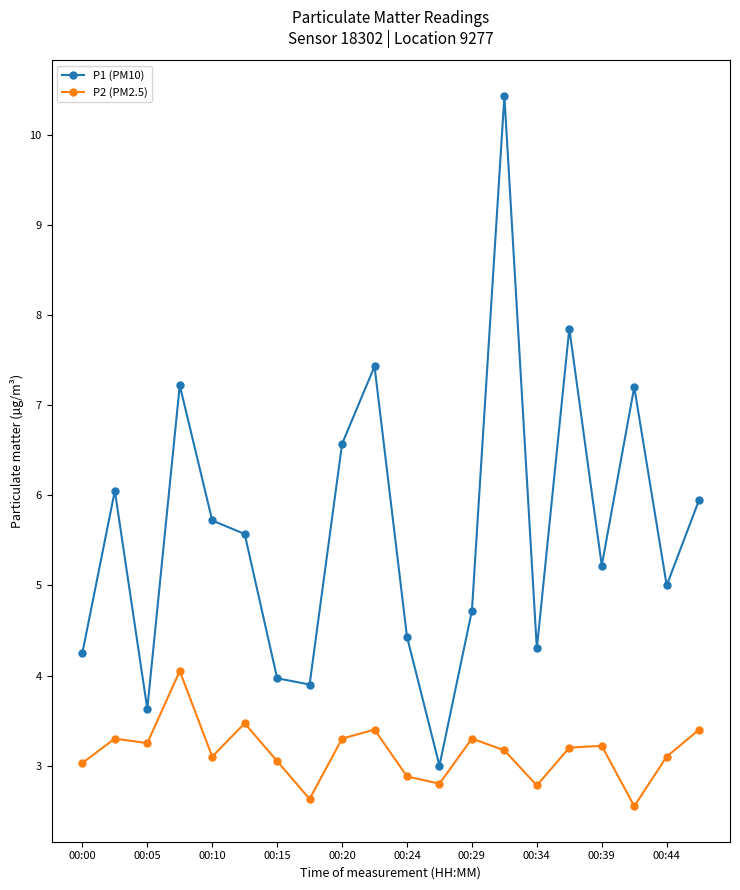

Which series has the largest total across all categories?

P1 (PM10)